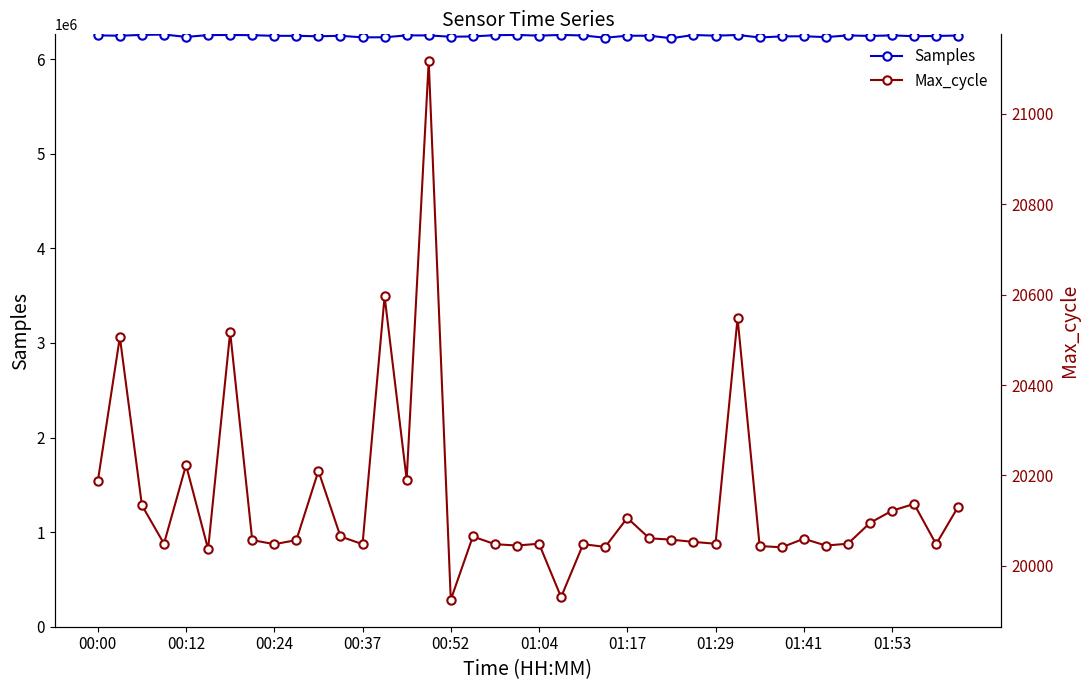

What are all the series names shown in the legend?

Samples, Max_cycle